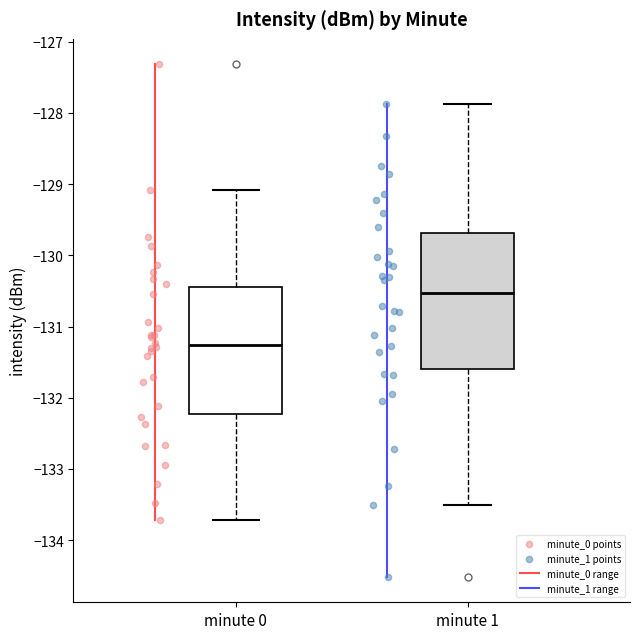

Reading left to right, transcribe this box plot: for each box, give where its median line is, the range the box spans, and where its two whiskers end, as read against the y-axis. The values are not printed on the chart, so give them approximately, as read against the axis.

minute 0: median -131.3, box -132.2 to -130.4, whiskers -133.7 to -129.1
minute 1: median -130.5, box -131.6 to -129.7, whiskers -133.5 to -127.9